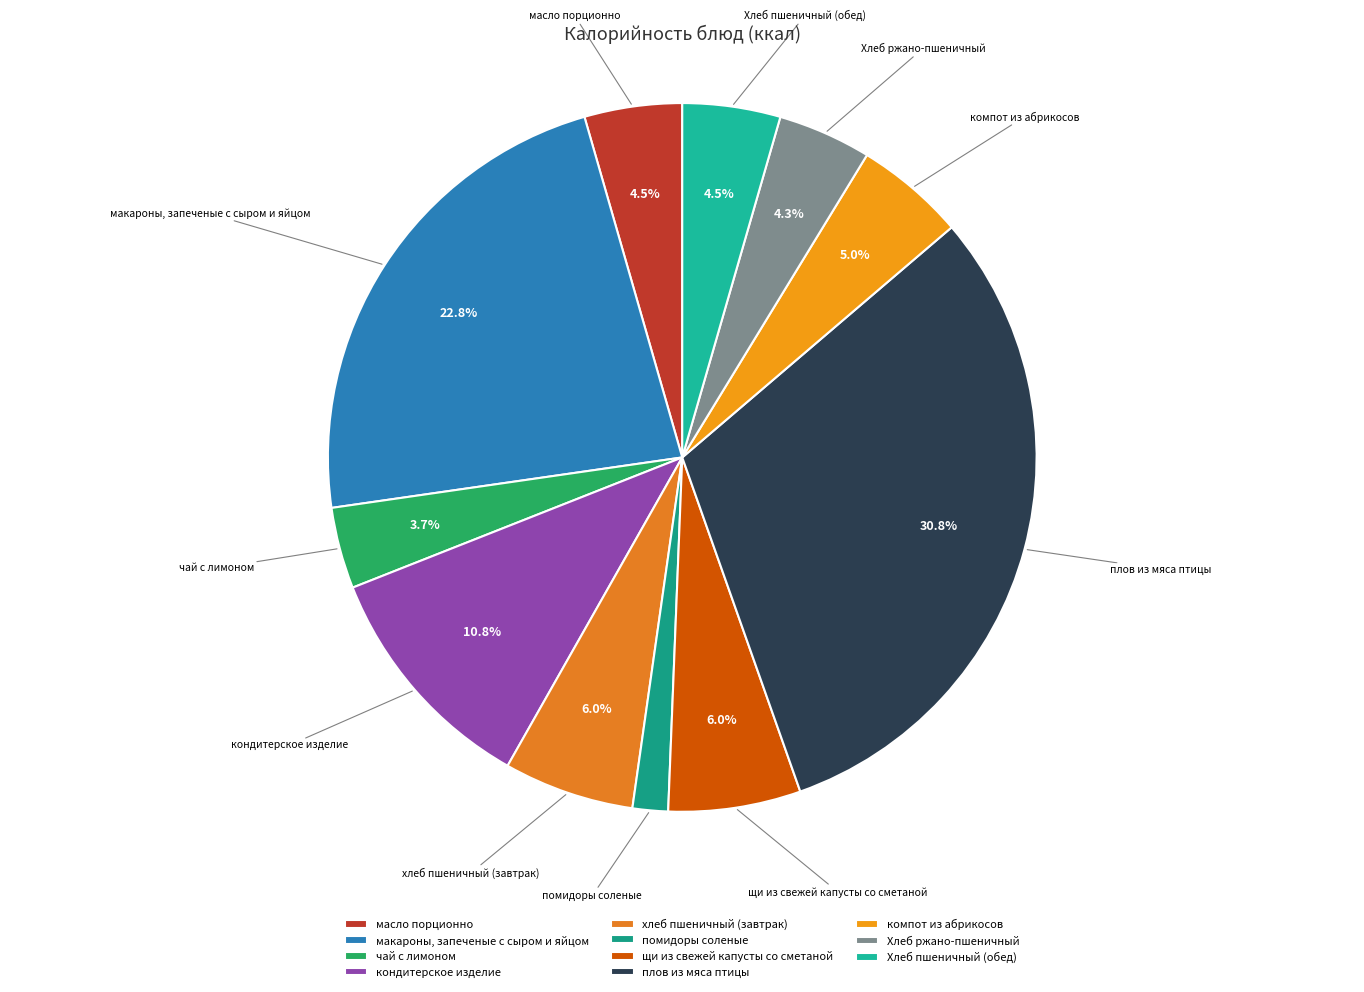

What portion of the pie excludes кондитерское изделие?

89.2%